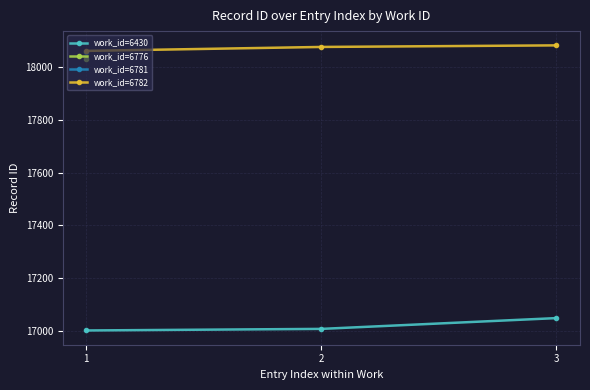

What is the value of the work_id=6430 point at the 1st from the left?

17001